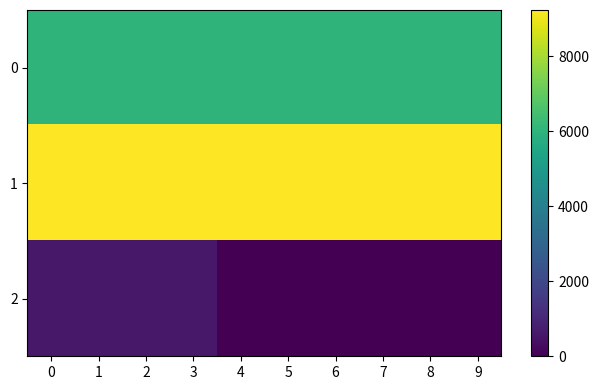

Reading right to left, extract all data points from this chart.

0: 9=5996.8	8=5996.8	7=5996.8	6=5996.8	5=5996.8	4=5996.8	3=5996.8	2=5996.8	1=5996.8	0=5996.8
1: 9=9233.4	8=9233.4	7=9233.4	6=9233.4	5=9233.4	4=9233.4	3=9233.4	2=9233.4	1=9233.4	0=9233.4
2: 9=0.0	8=0.0	7=0.0	6=0.0	5=0.0	4=0.0	3=604.2	2=604.2	1=604.2	0=604.2